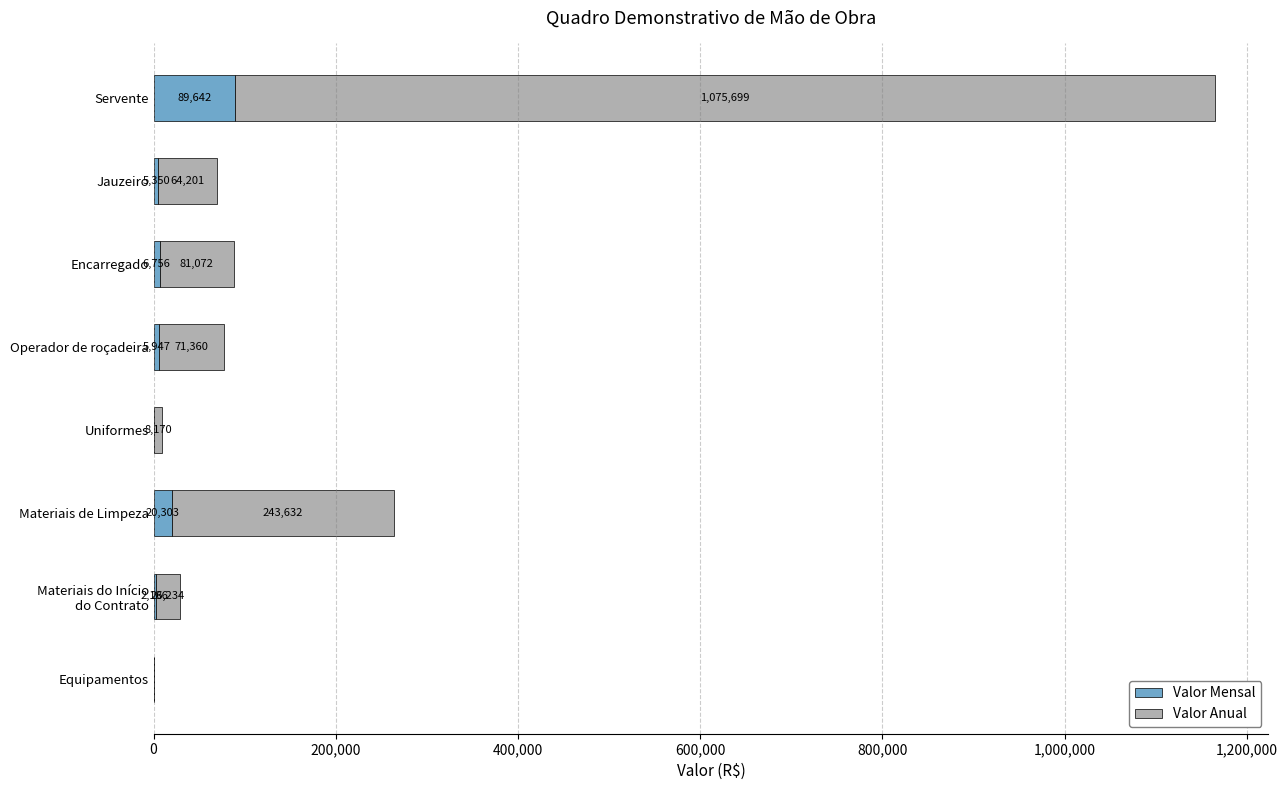

Read the Valor Mensal value at Operador de roçadeira.

5946.7